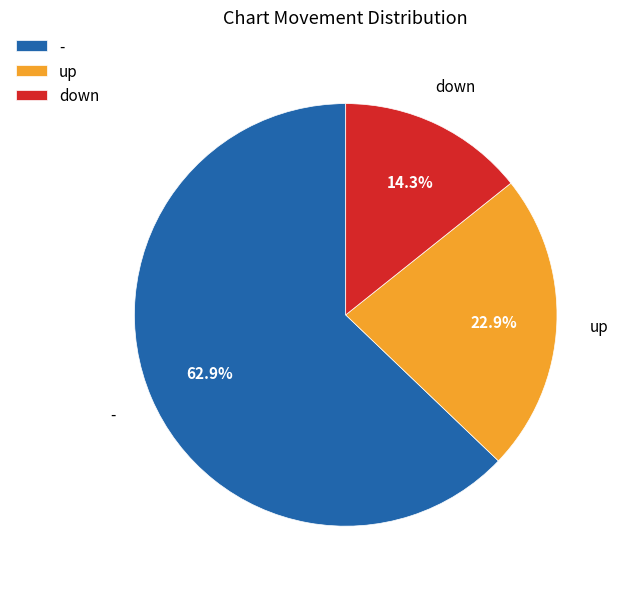

Combined, what portion of the pie is - and up?

85.7%